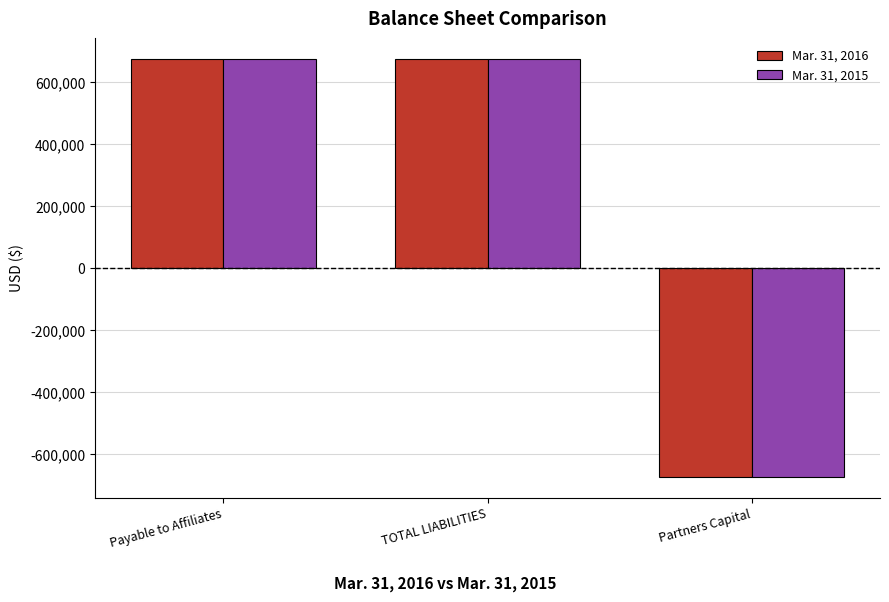

What is the minimum value for Mar. 31, 2016?

-672769